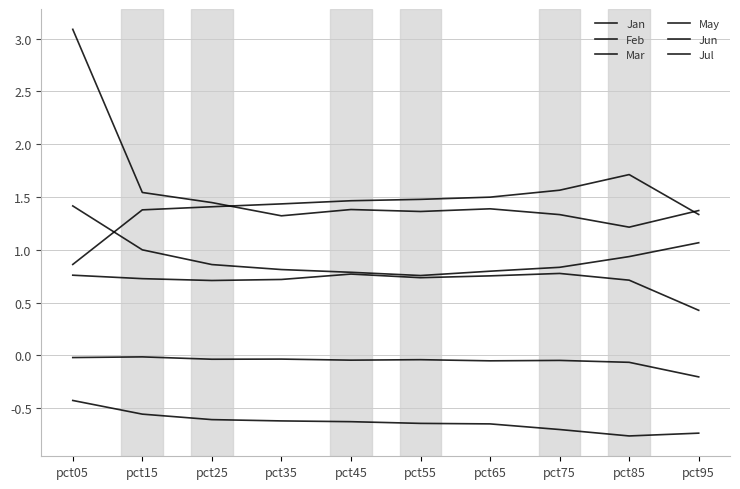

Does the chart have visible grid lines?

Yes